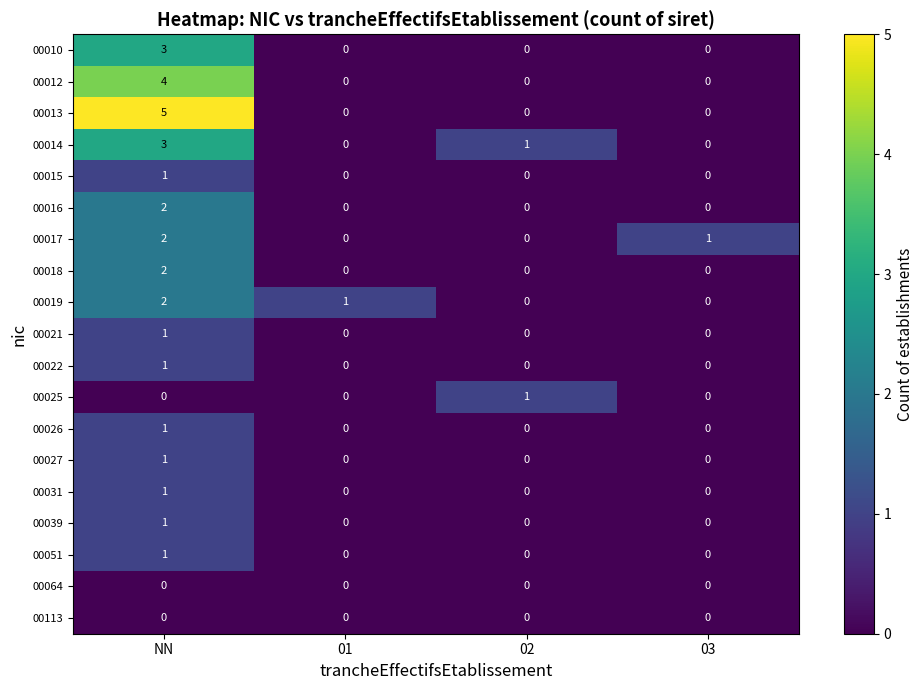

What is the greatest value displayed?

5